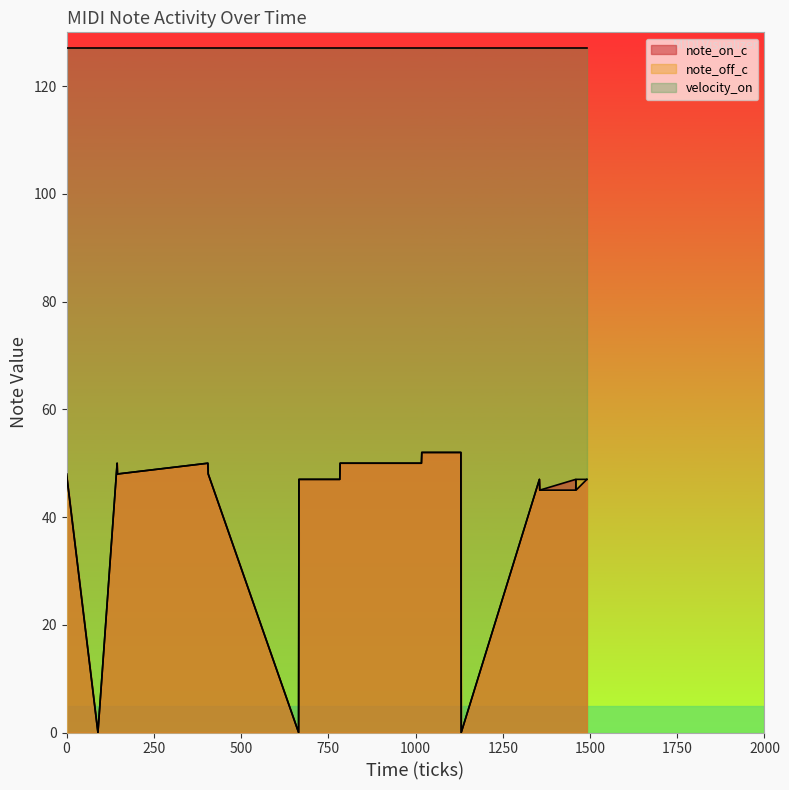

At which category is the sum across all series the highest?

1018